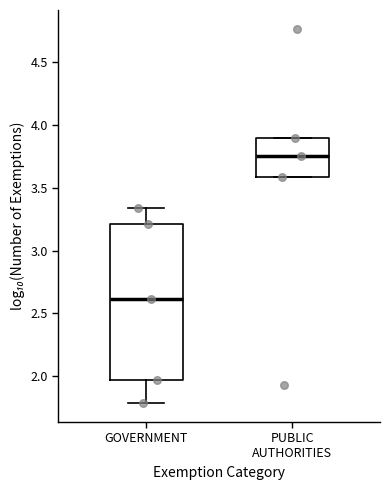

Which box's median line is the lowest?

GOVERNMENT